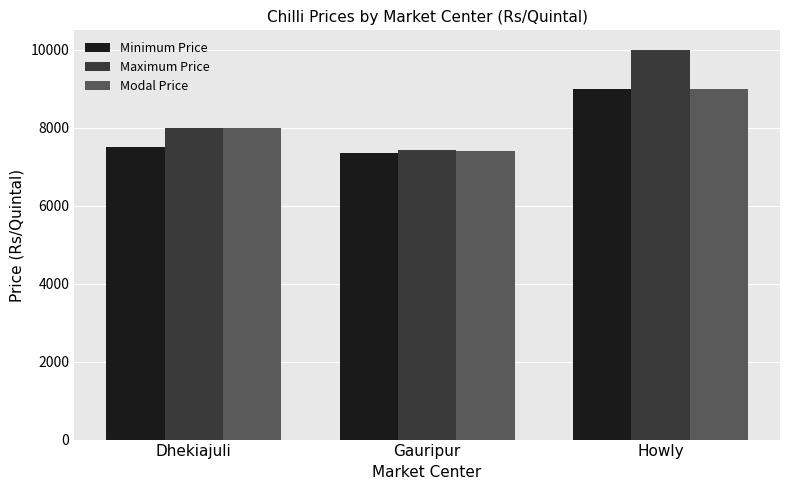

What is the difference between the Modal Price values at Dhekiajuli and Gauripur?

600